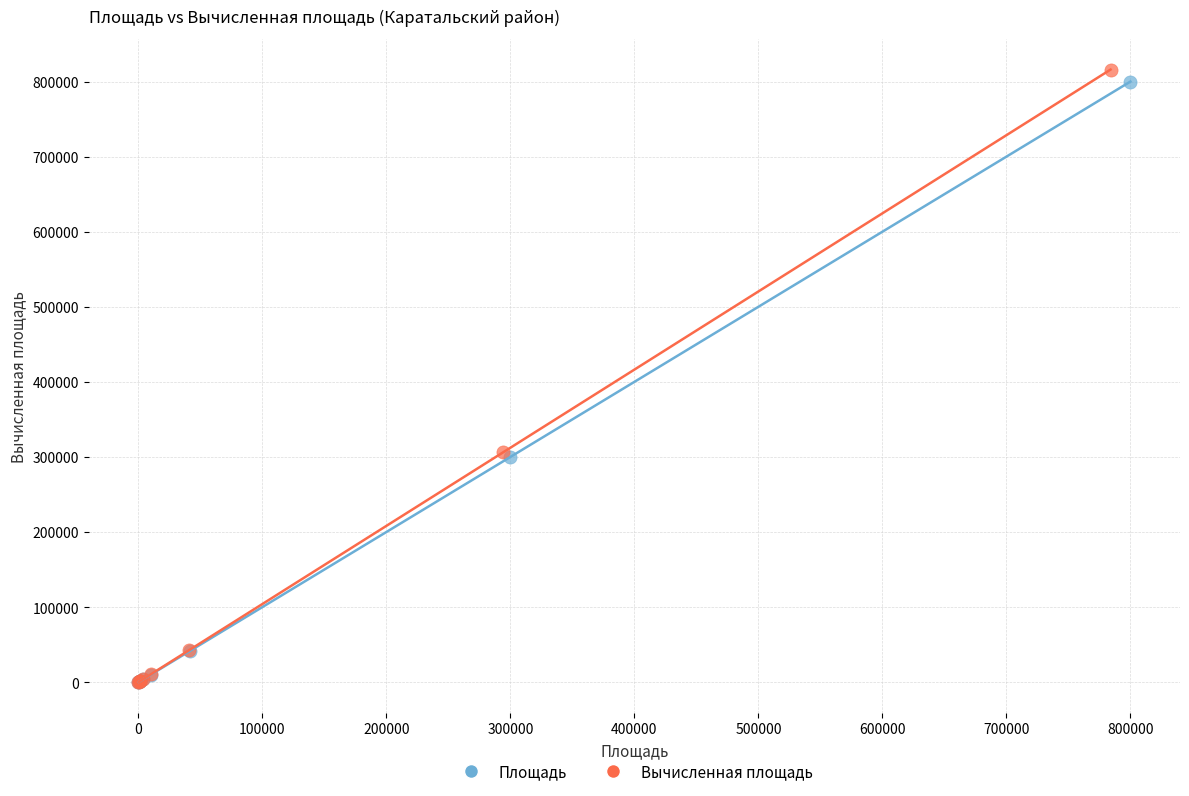

What are all the series names shown in the legend?

Площадь, Вычисленная площадь